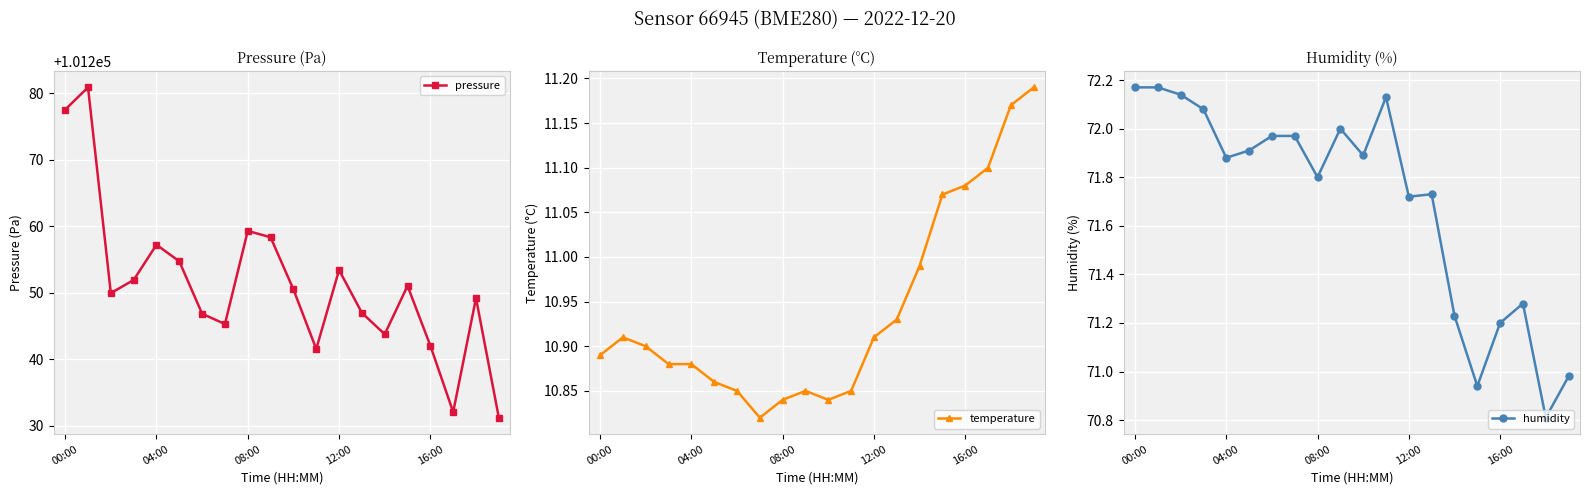

At 18, list the series in order from smallest to largest.

temperature, humidity, pressure